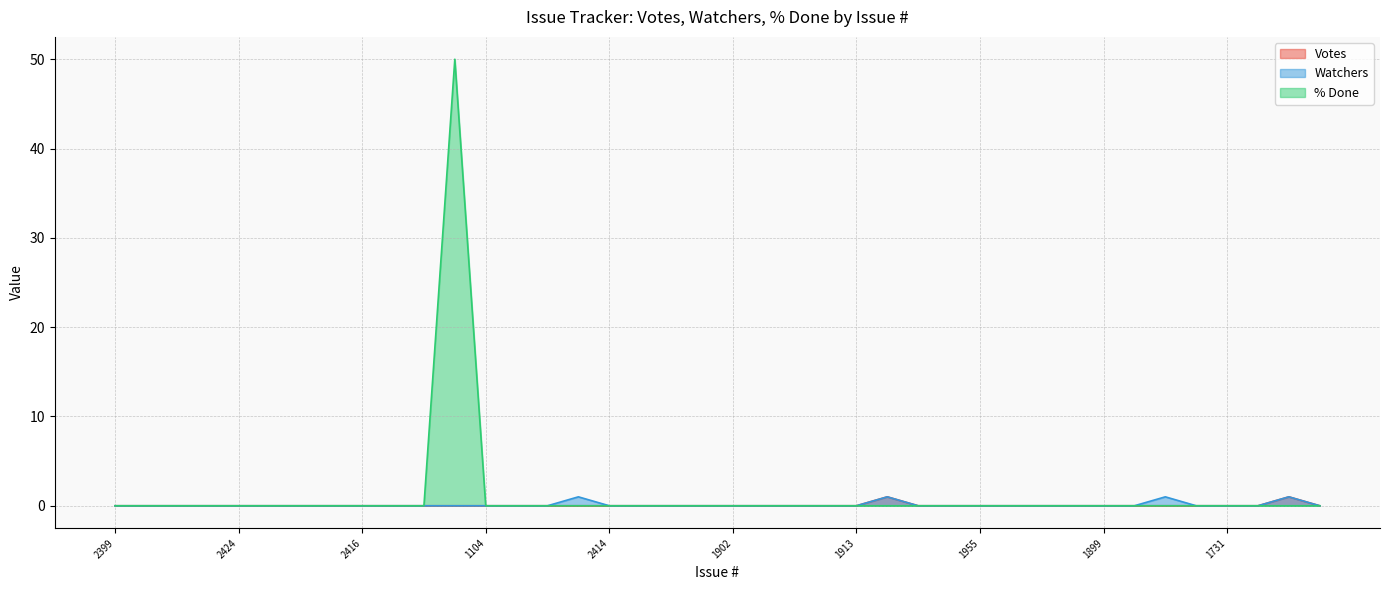

True or false: % Done and Votes cross at least once.

False